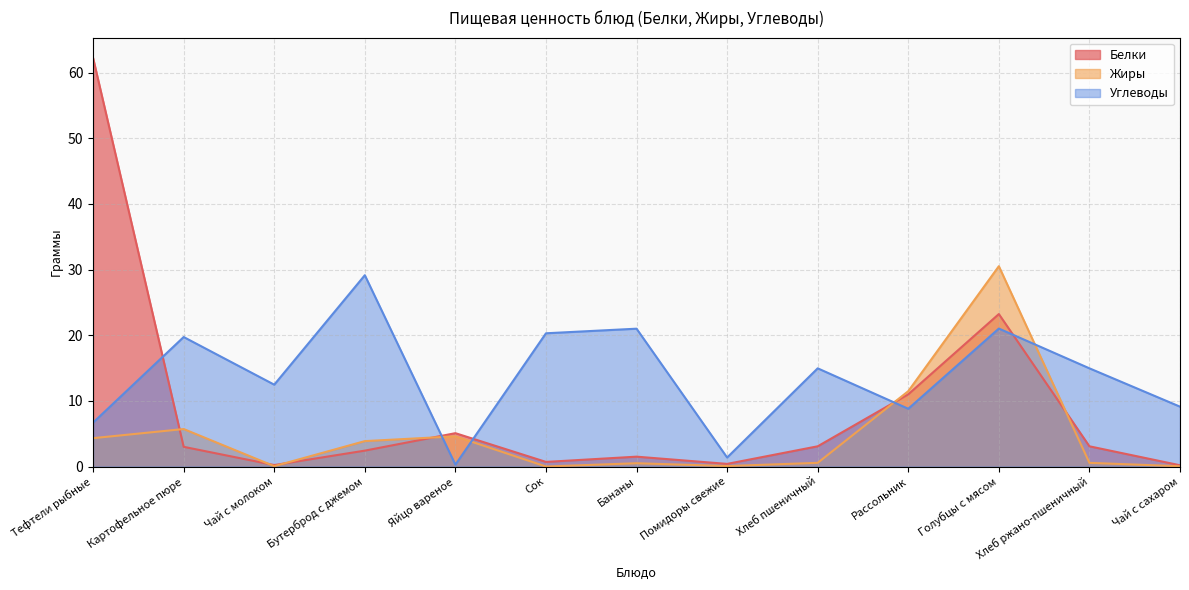

The value of Белки at Бутерброд с джемом is 1.0. True or false?

False